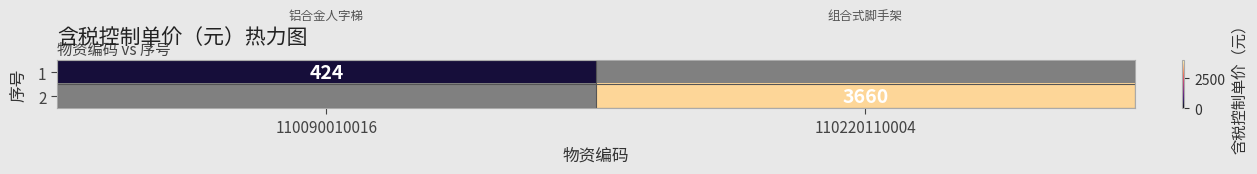

True or false: 2 has a value of 5079 at 110220110004.

False